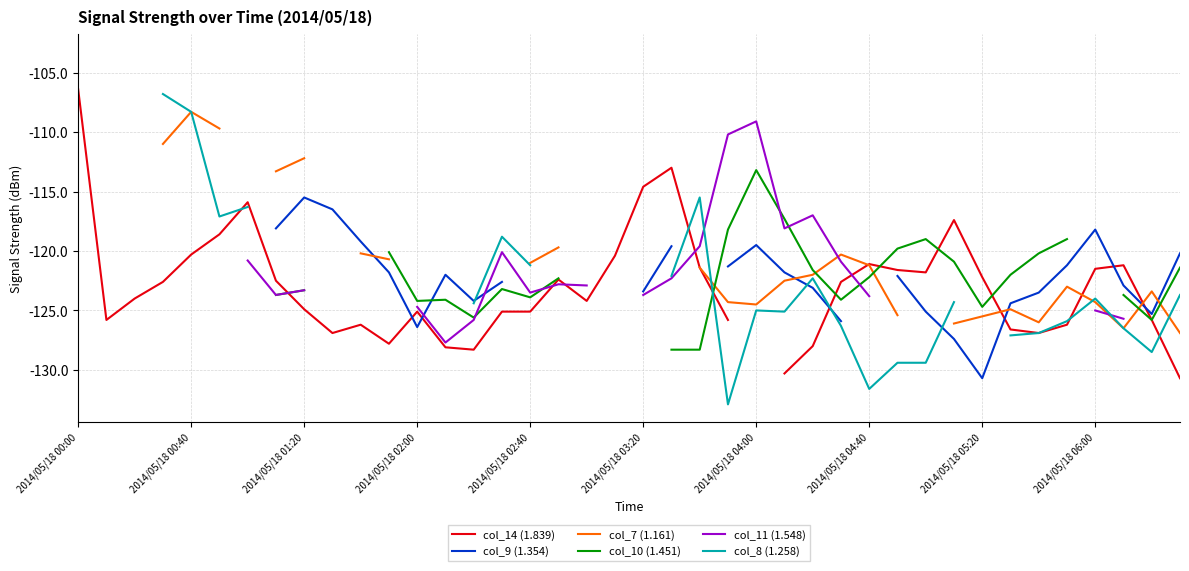

What position from the left is 31?

32